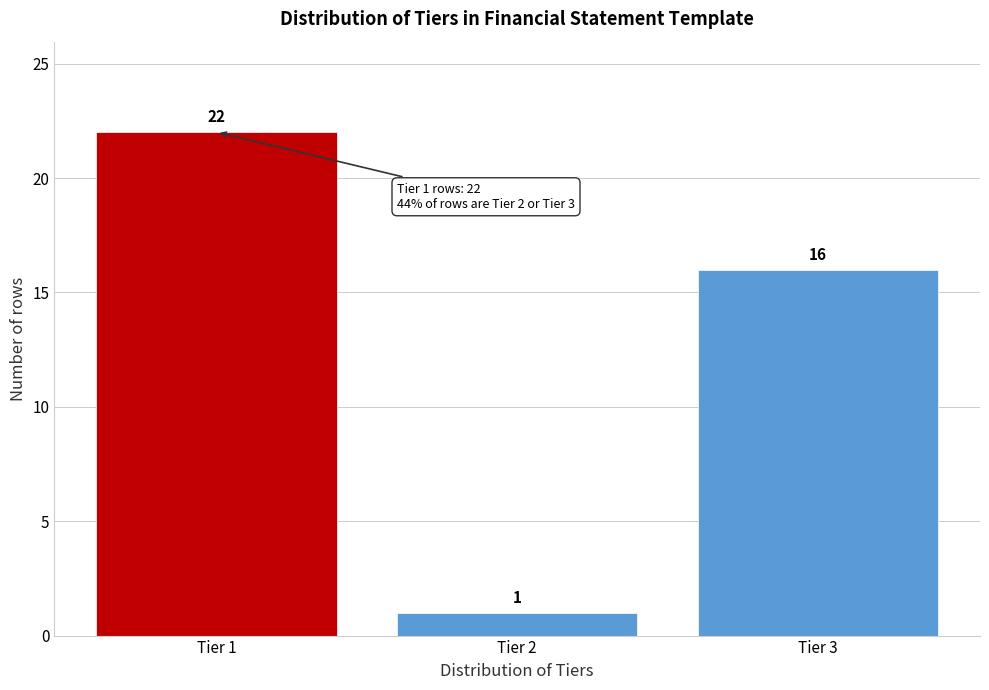

Reading left to right, extract all data points from this chart.

Tier 1=22	Tier 2=1	Tier 3=16